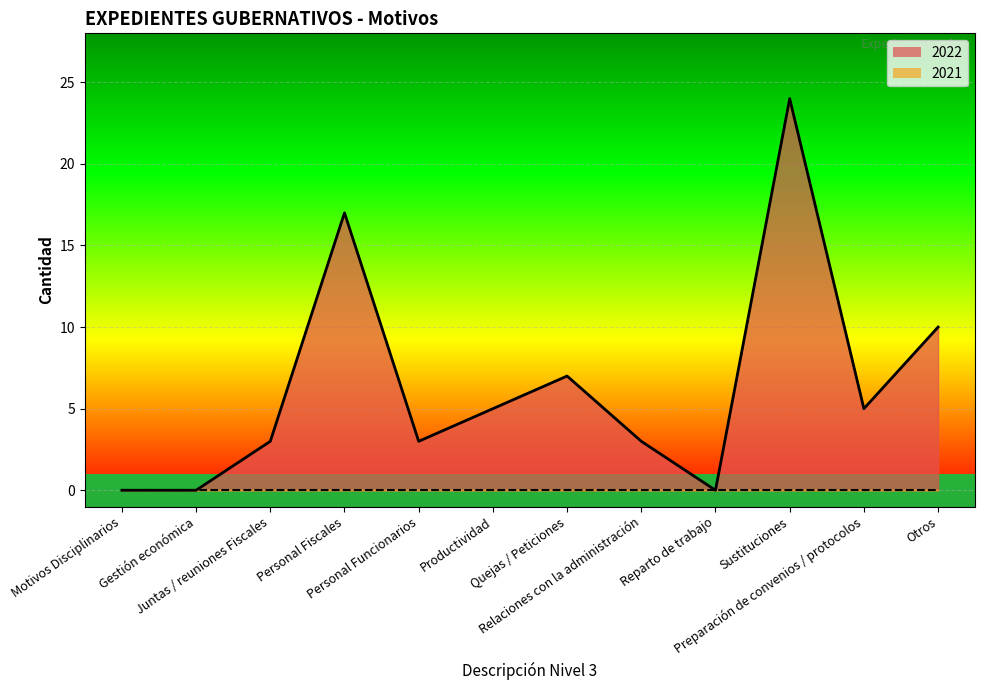

Which category has the lowest value across all series?

Motivos Disciplinarios